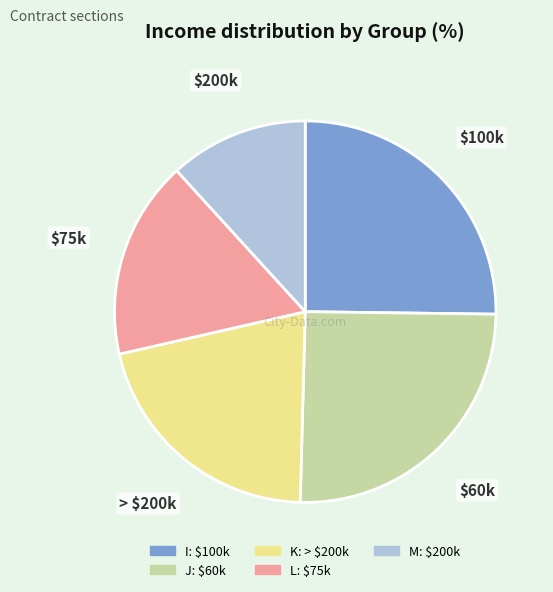

Which slice is the smallest?

M